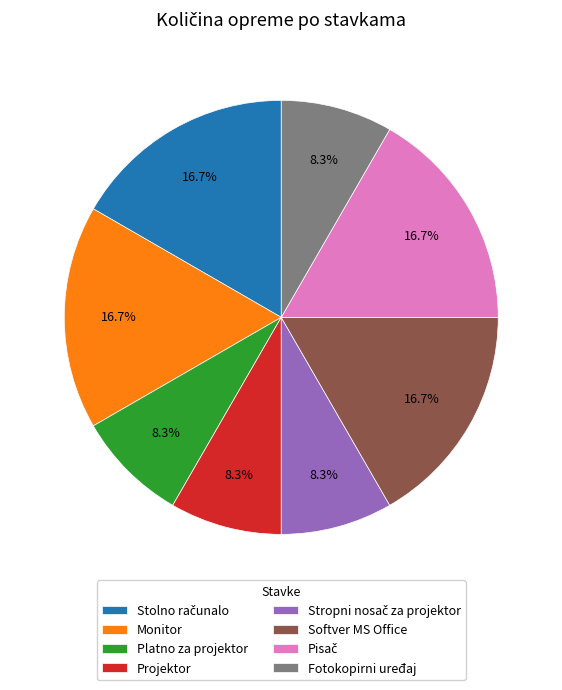

The Monitor slice represents 23% of the pie. True or false?

False